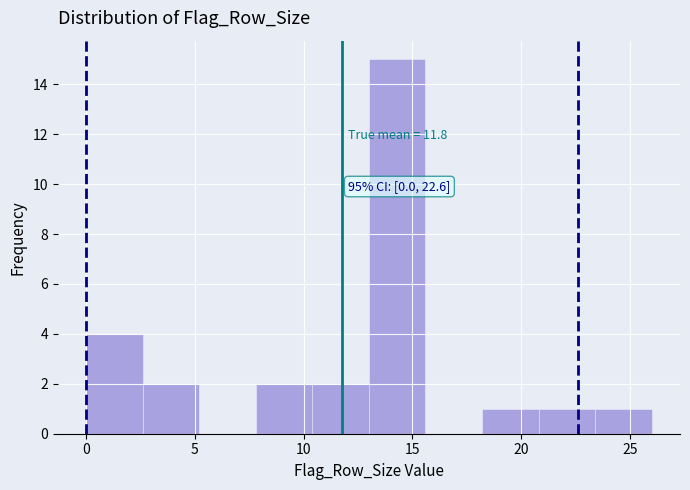

Which range on the x-axis has the tallest bar?

13.0 to 15.6